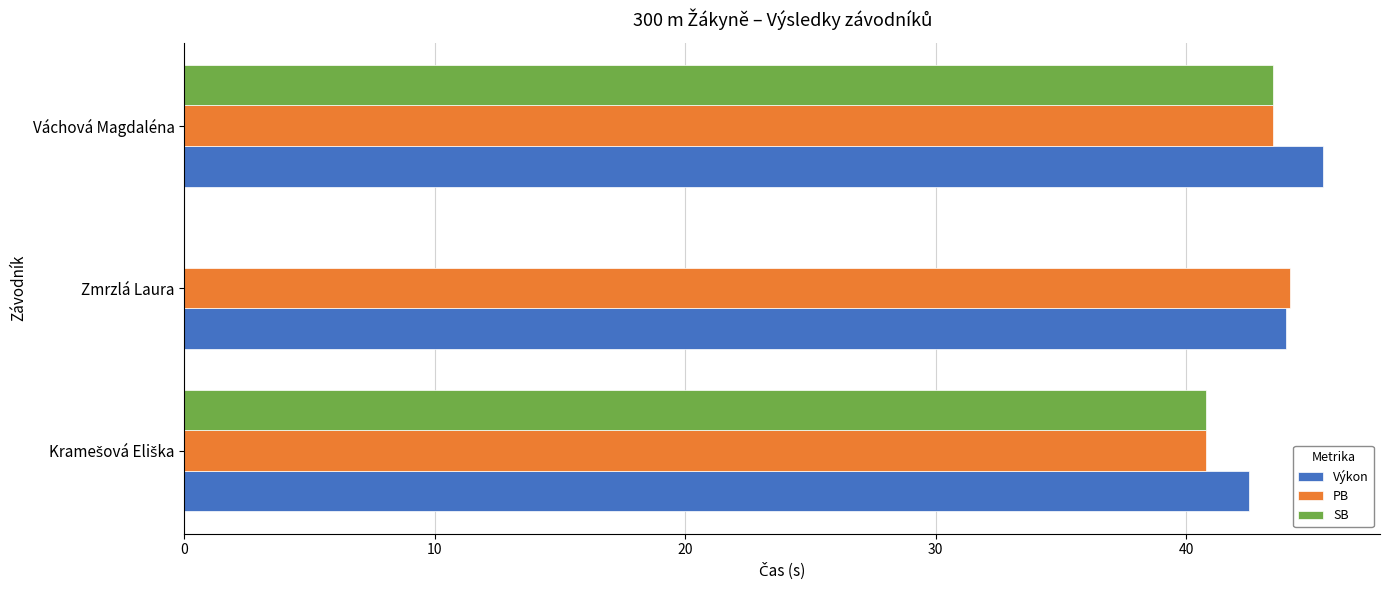

What is the sum of all Výkon values?

132.0